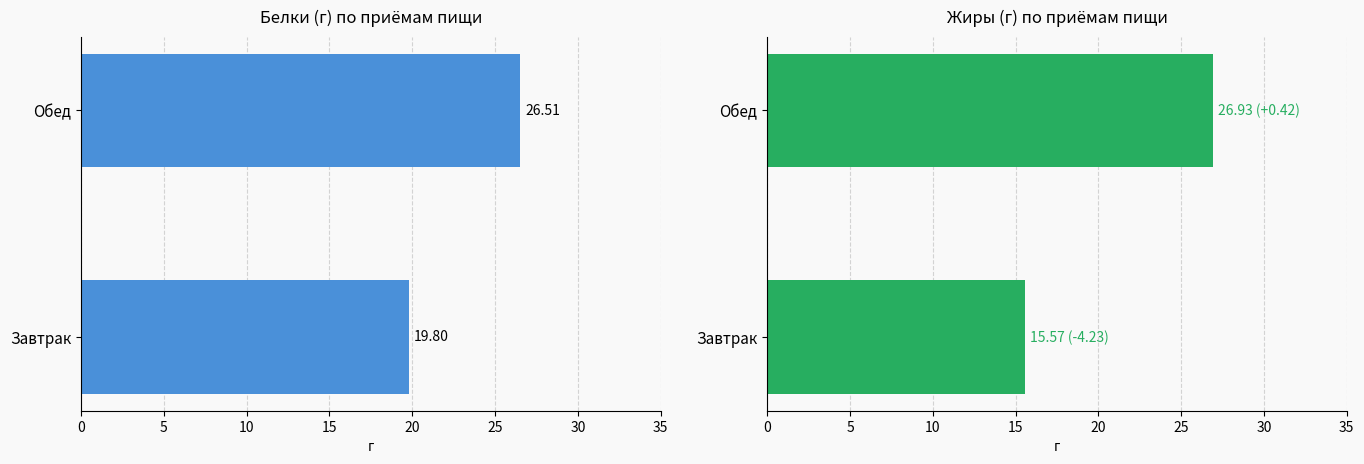

Rank the series by their maximum value, from lowest to highest.

Белки, Жиры